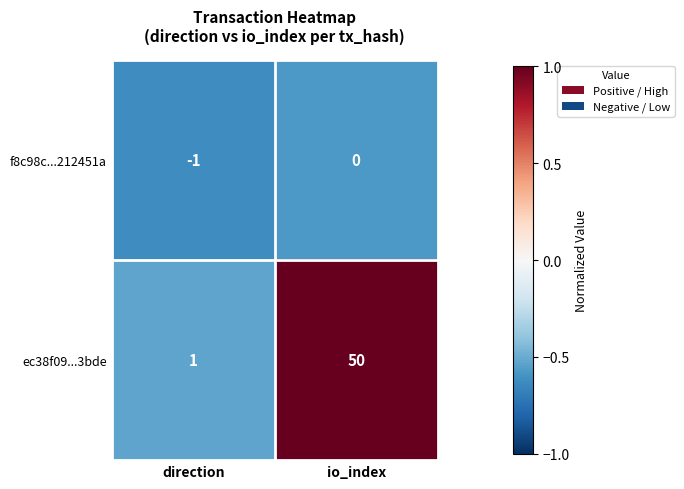

At which category does the chart reach its minimum across all series?

direction